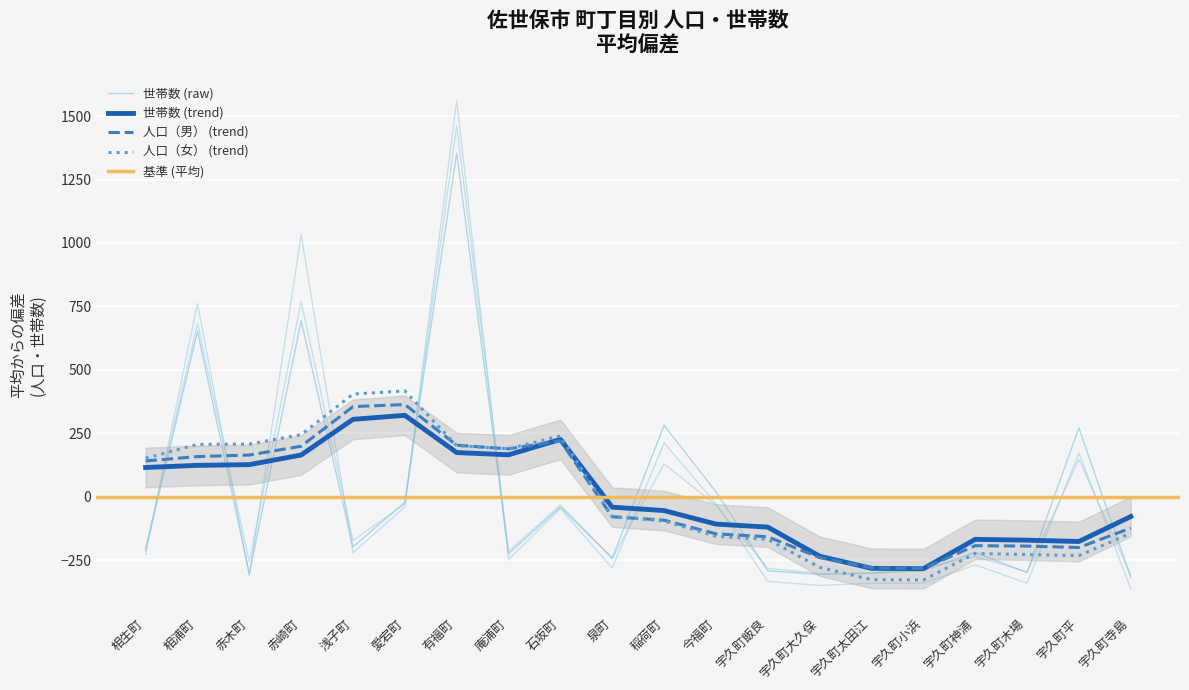

Between 泉町 and 今福町, which series saw the biggest shift?

世帯数